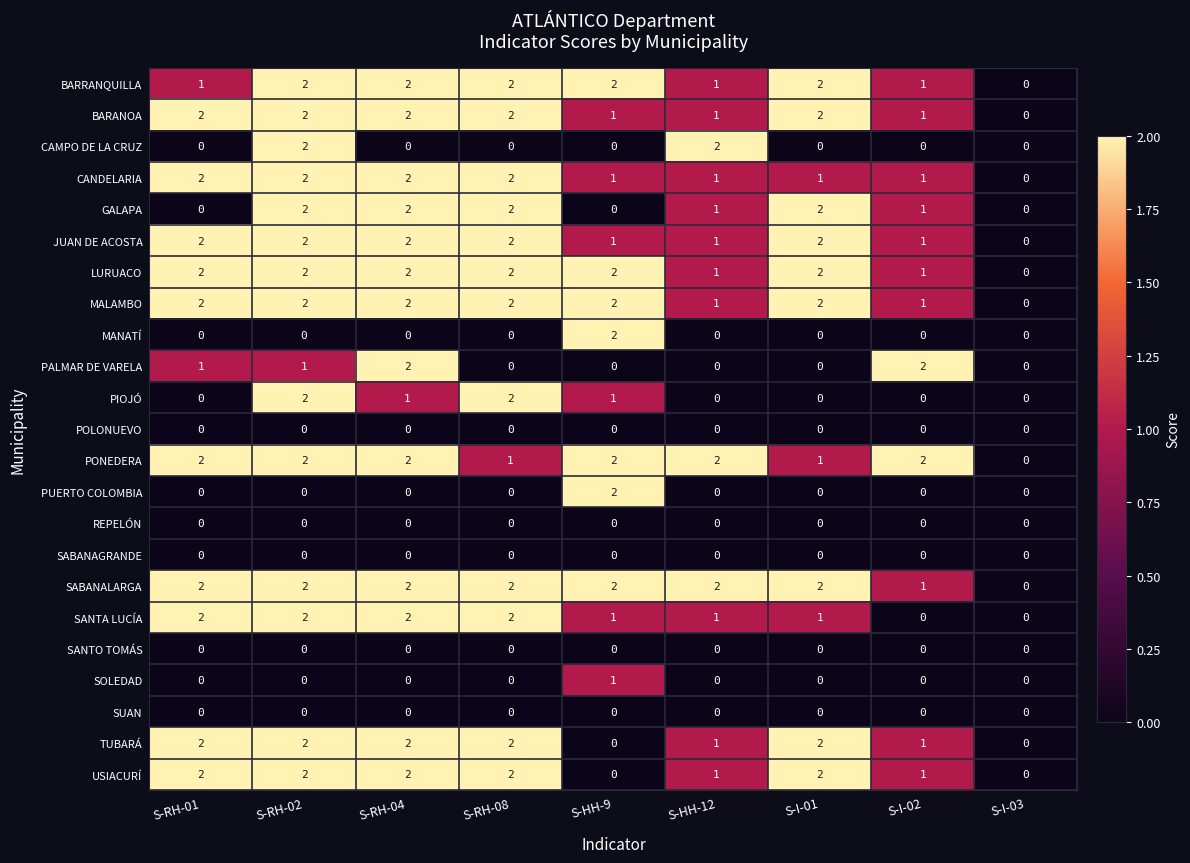

How many categories are shown in the chart?

9